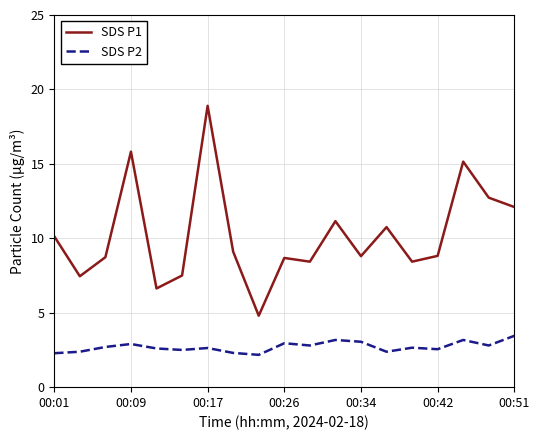

What is the difference between the maximum and minimum values in the SDS P2 series?

1.3